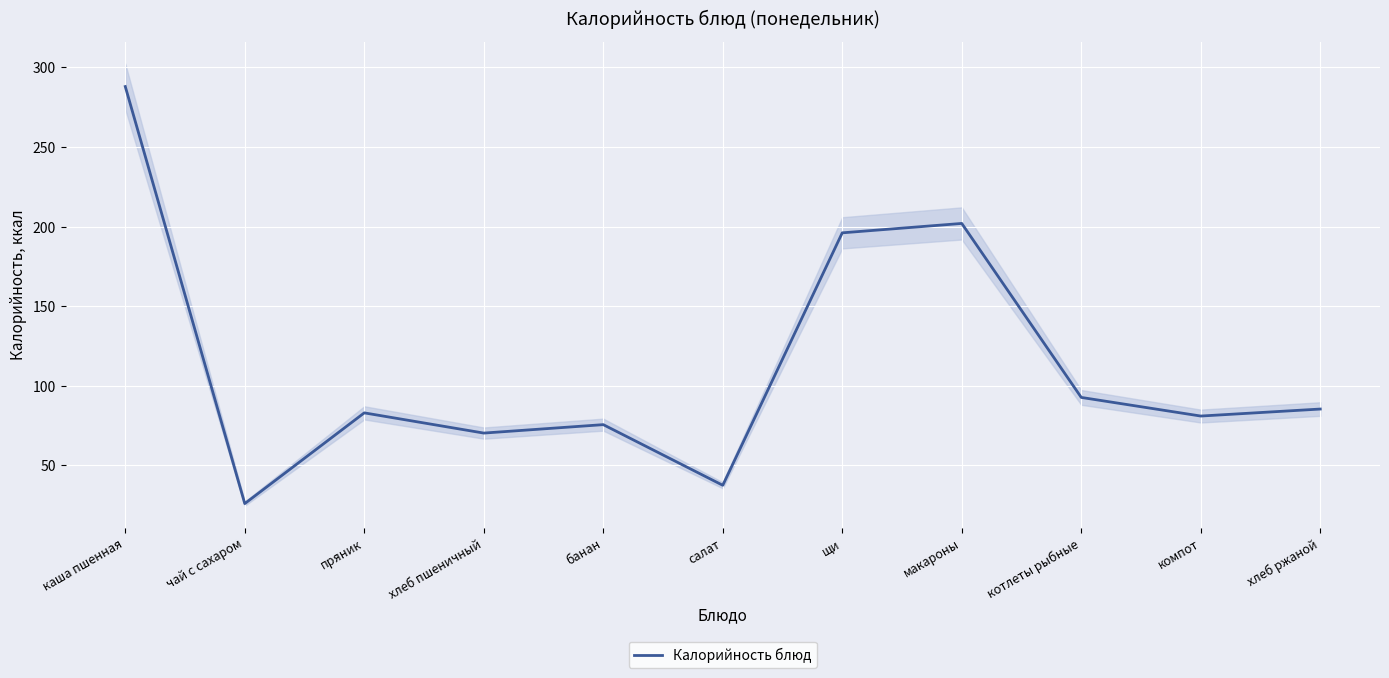

Rank the categories by value from lowest to highest.

чай с сахаром, салат, хлеб пшеничный, банан, компот, пряник, хлеб ржаной, котлеты рыбные, щи, макароны, каша пшенная